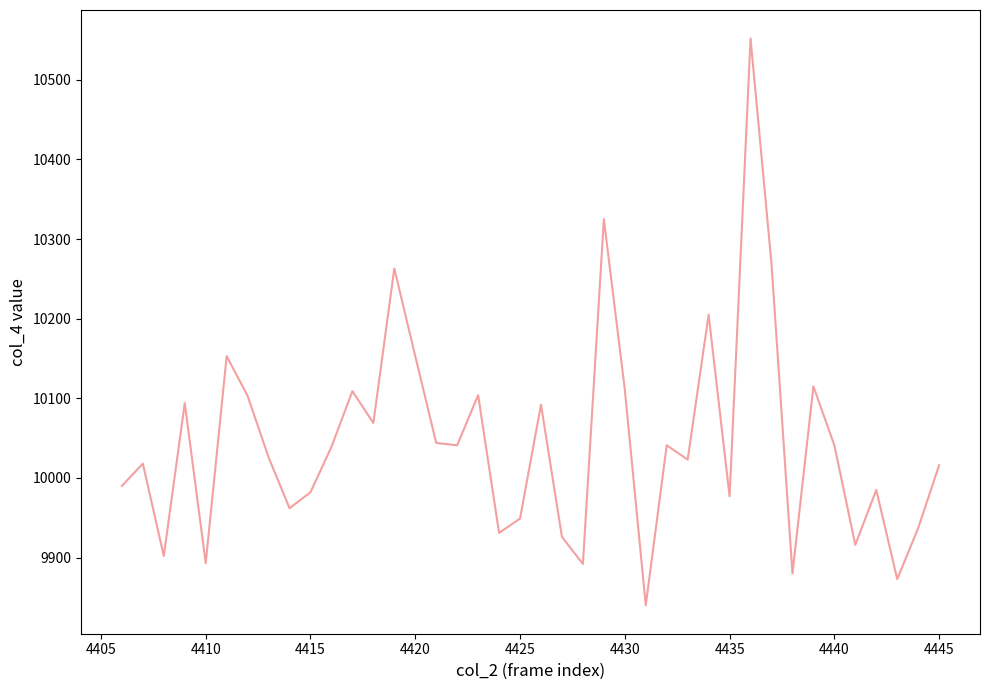

What is the difference between the maximum and minimum values?

712